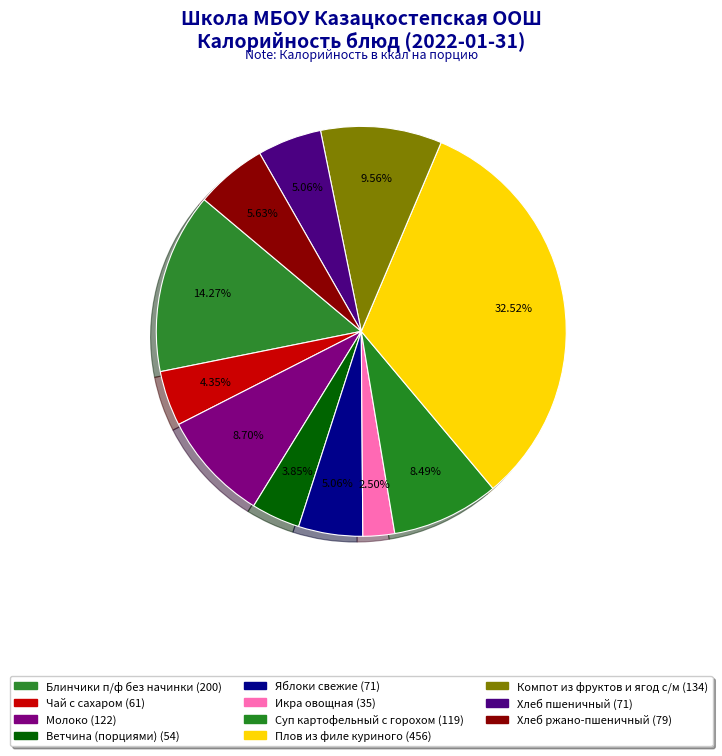

How many slices are in this pie chart?

11